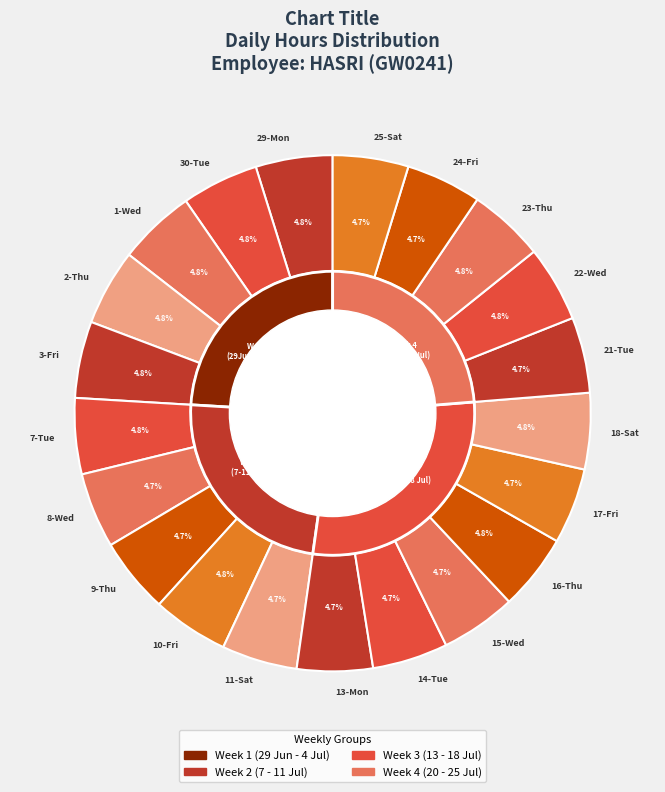

What percentage is the 14-Tue slice, to the nearest percent?

5%